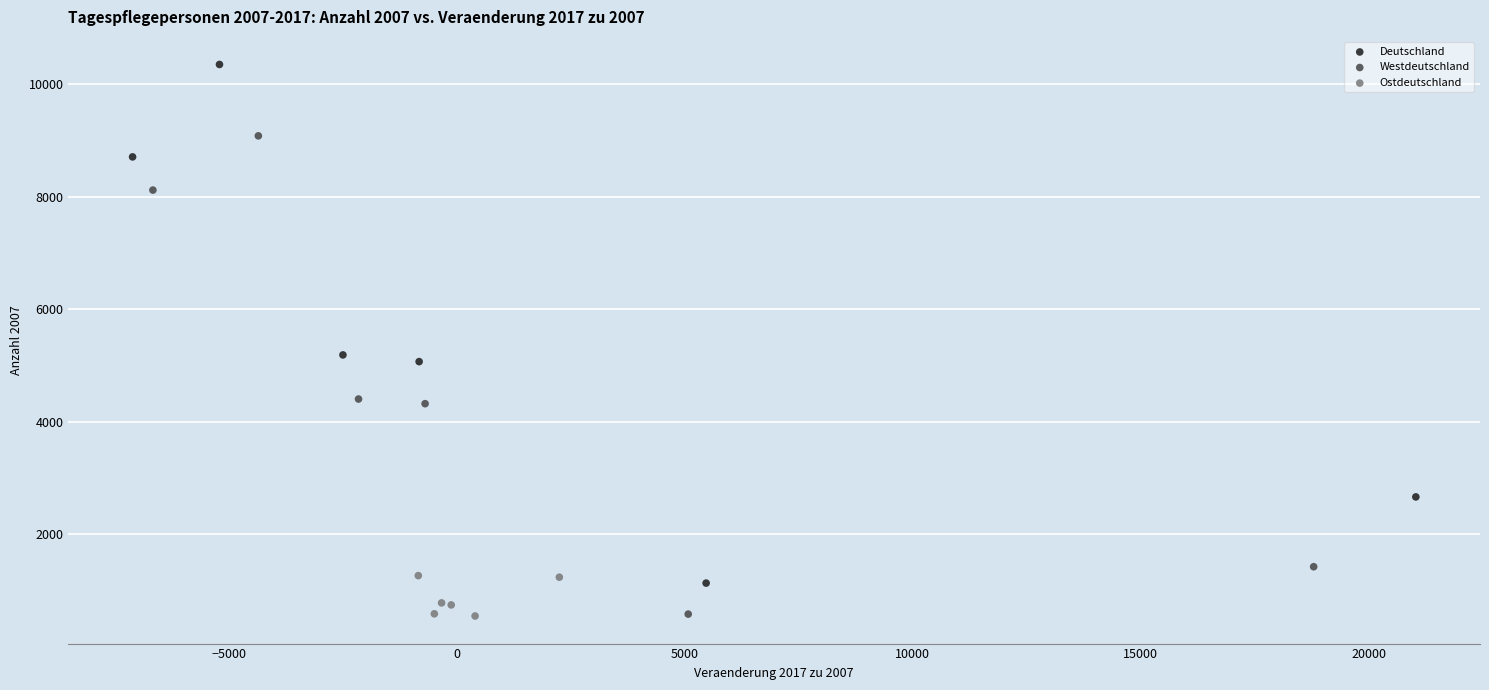

Which series has the largest Y range (max minus min)?

Deutschland